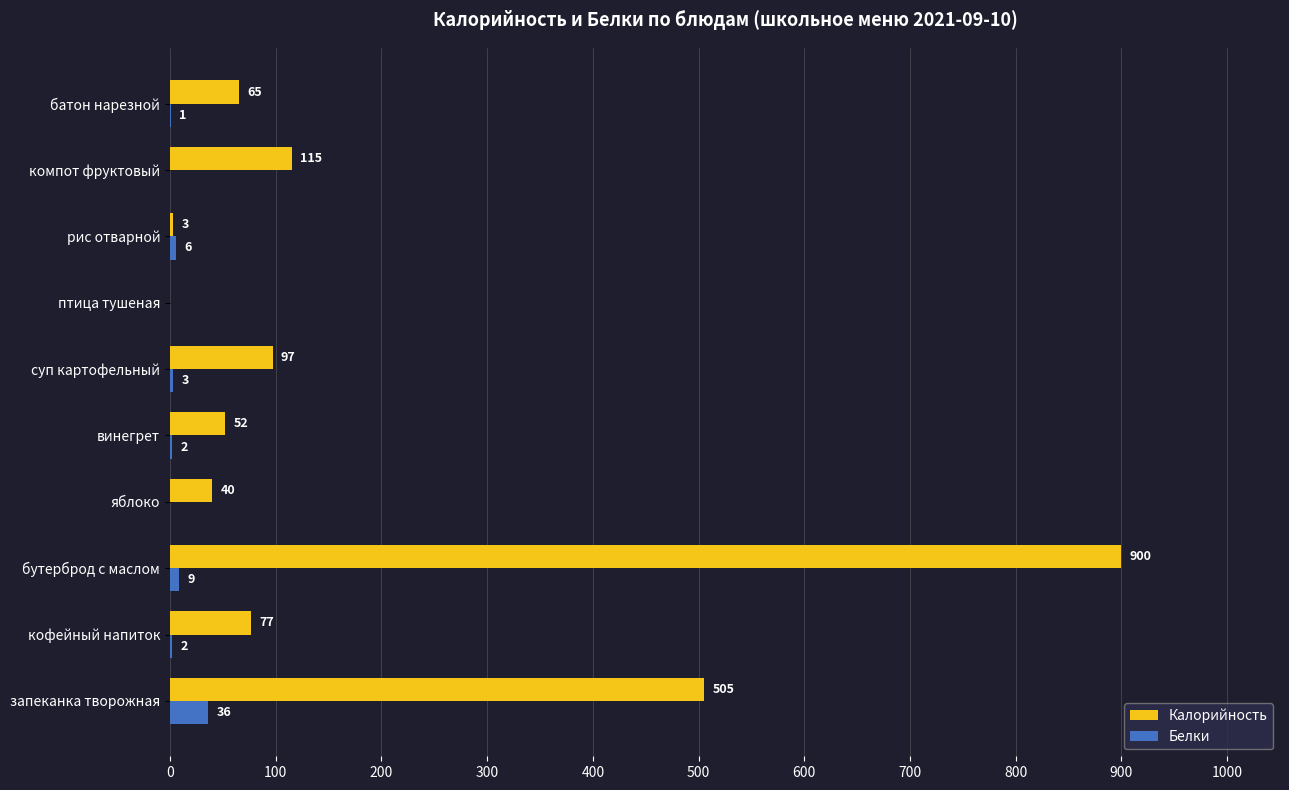

What are all the series names shown in the legend?

Калорийность, Белки